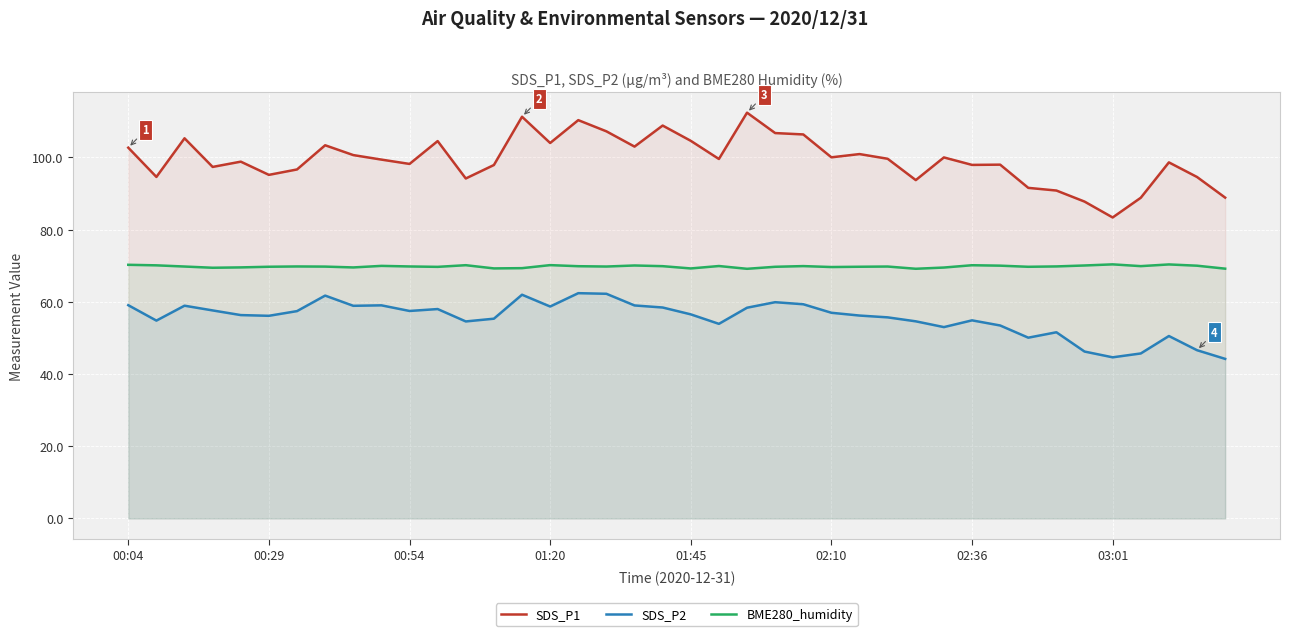

What is the difference between the maximum and minimum values in the SDS_P2 series?

18.2